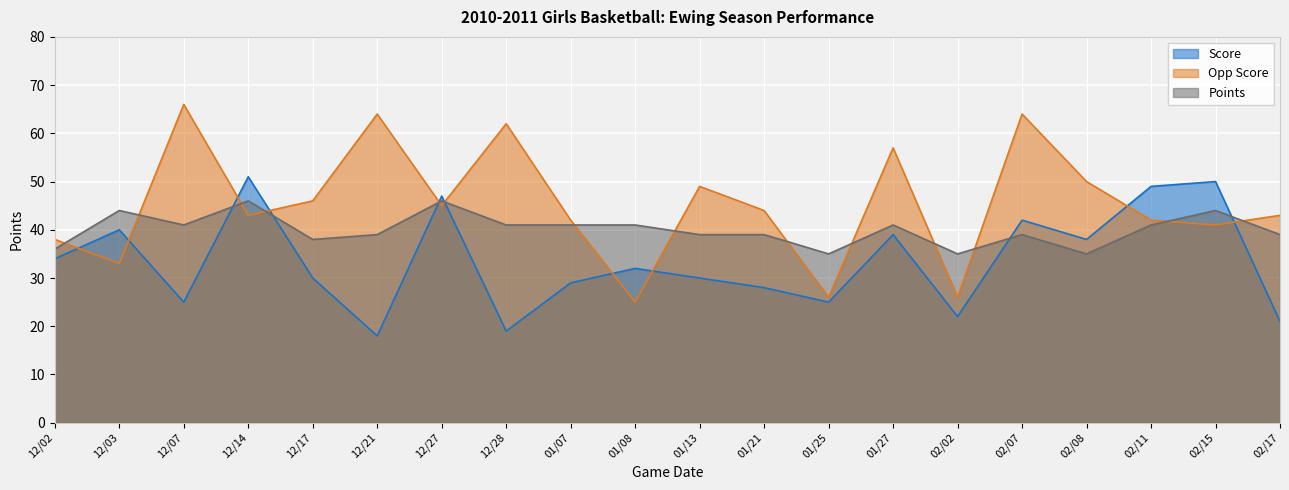

What is the label of the 7th point from the right?

01/27